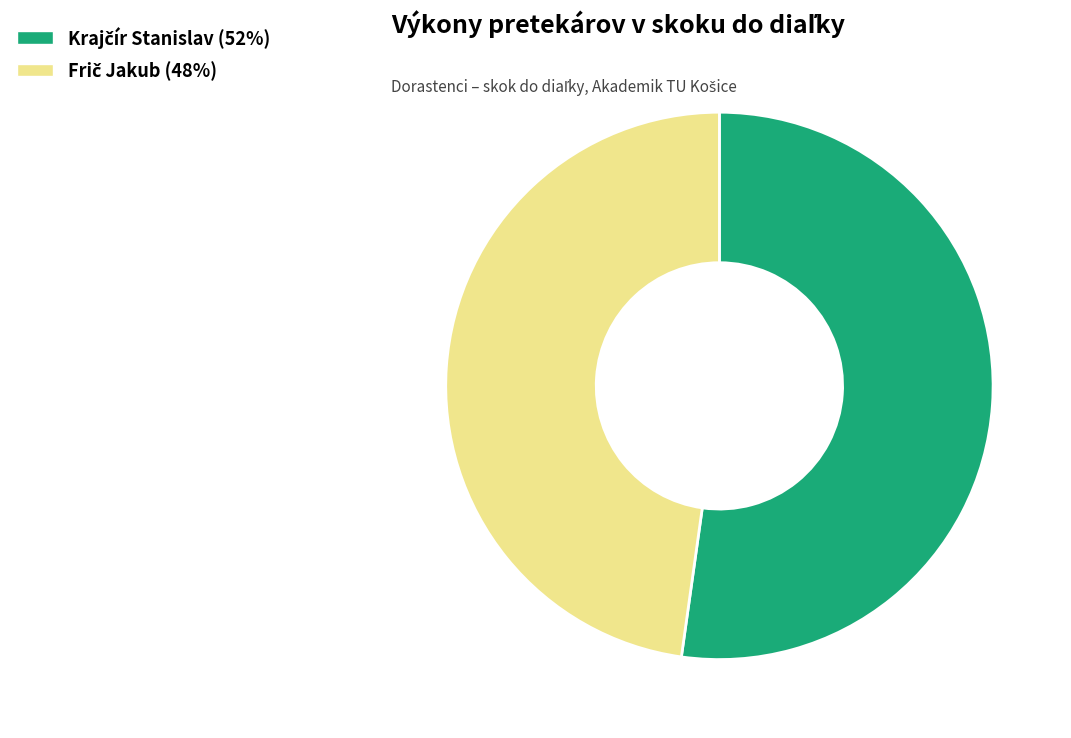

Is there a majority slice in this chart?

Yes